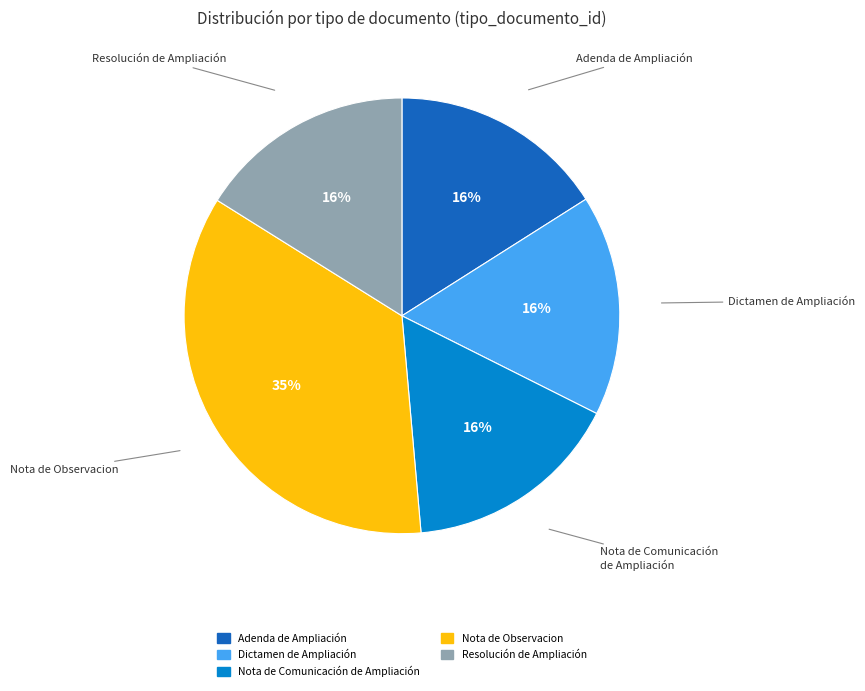

To the nearest percent, what is the difference between the Nota de Observacion and Dictamen de Ampliación slice percentages?

19%